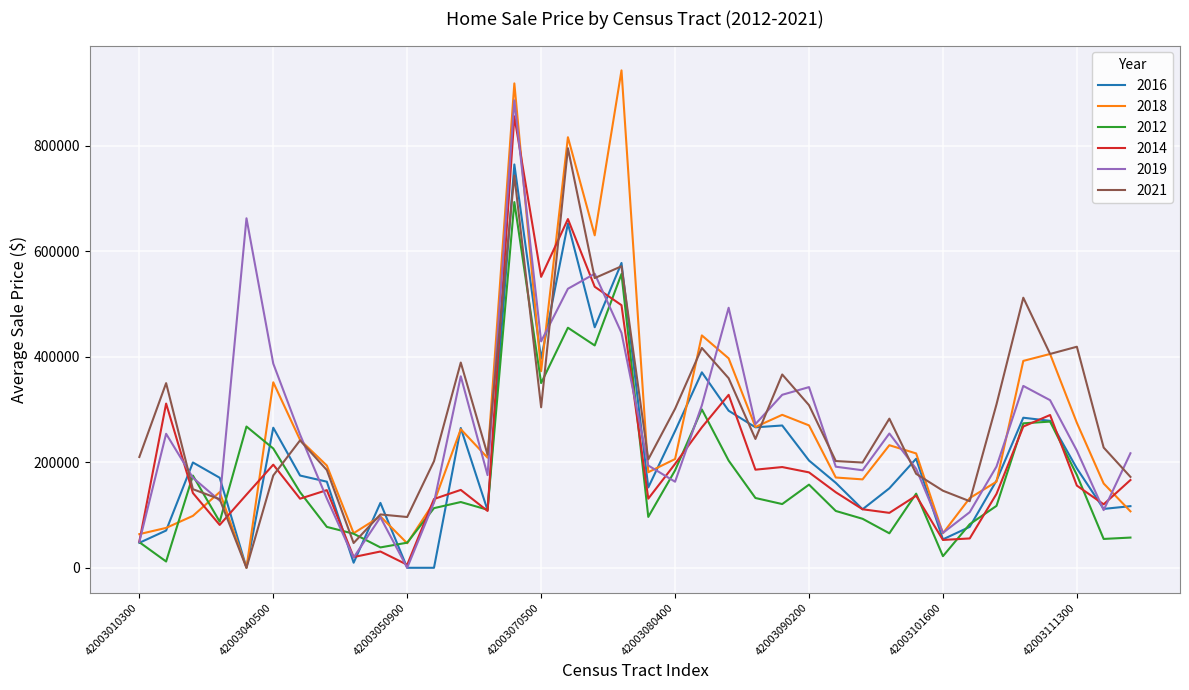

Which series ends up on top after the final intersection of 2014 and 2018?

2014